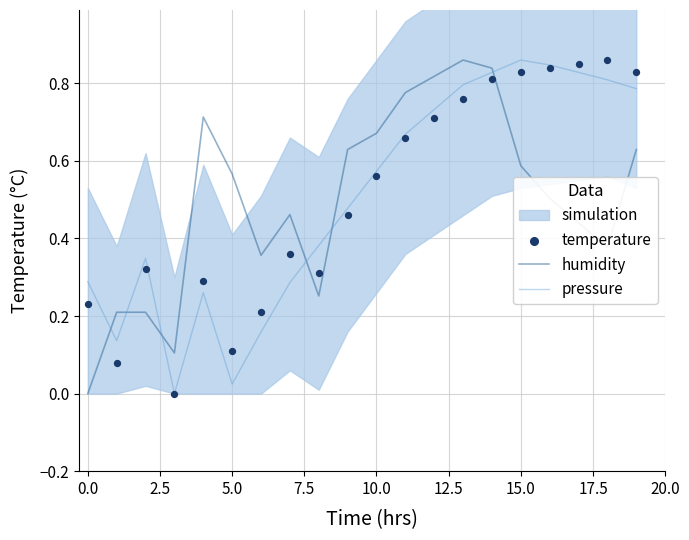

At which category is the sum across all series the highest?

14